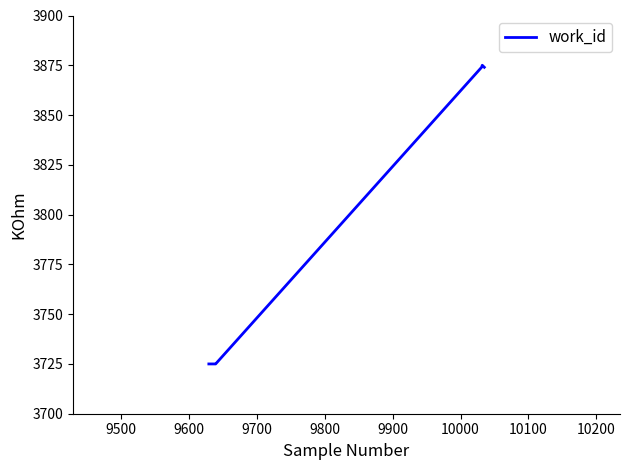

What is the greatest value displayed?

3875